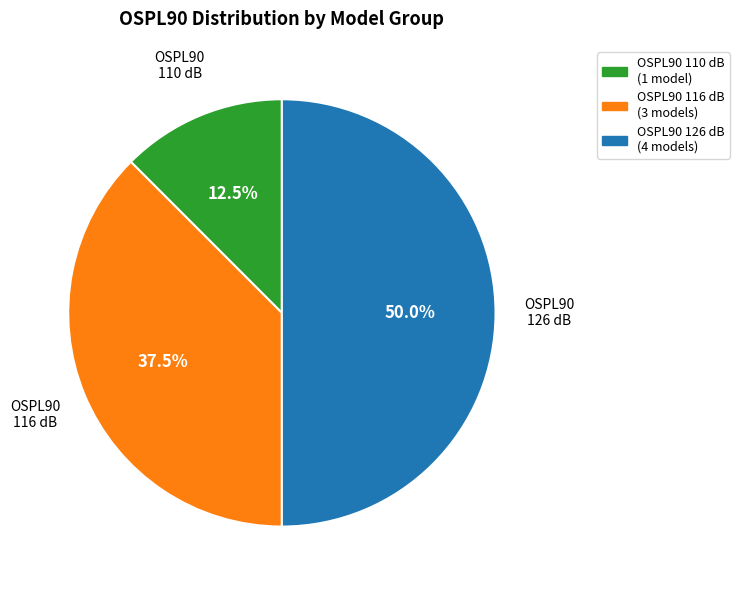

Do OSPL90 110 dB (1 model) and OSPL90 126 dB (4 models) together represent more than half of the pie?

Yes